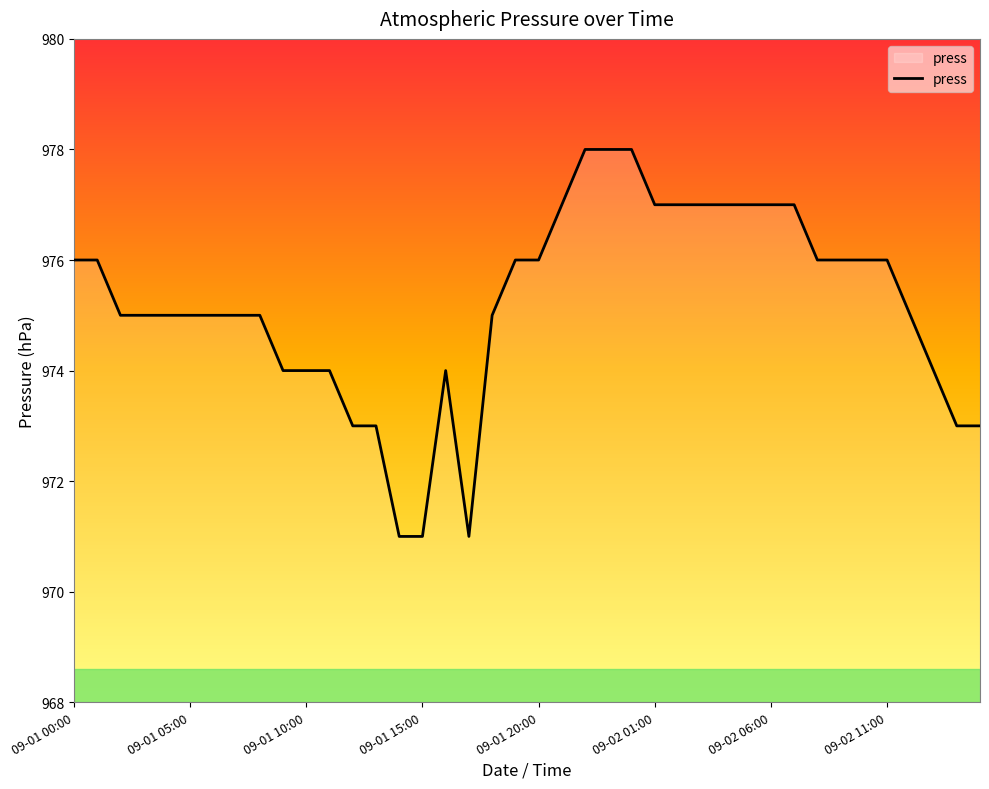

What is the difference between the maximum and minimum values?

7